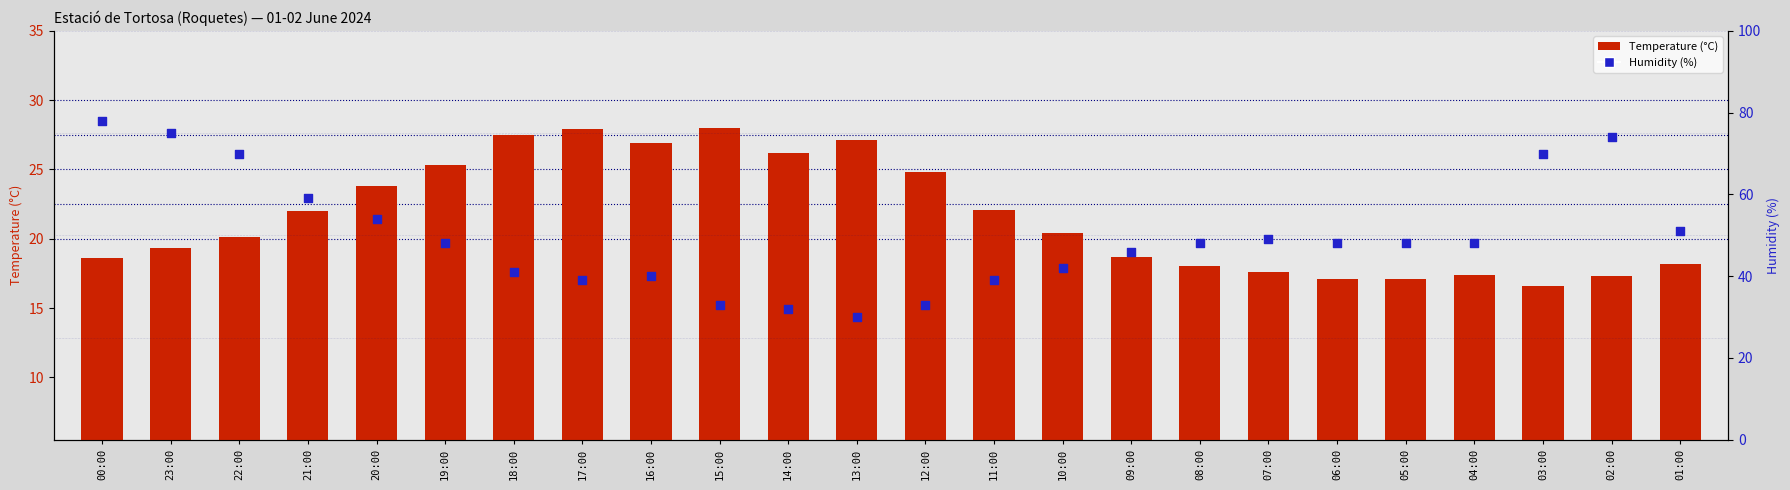

What is the total value across all series at 14:00?

58.2